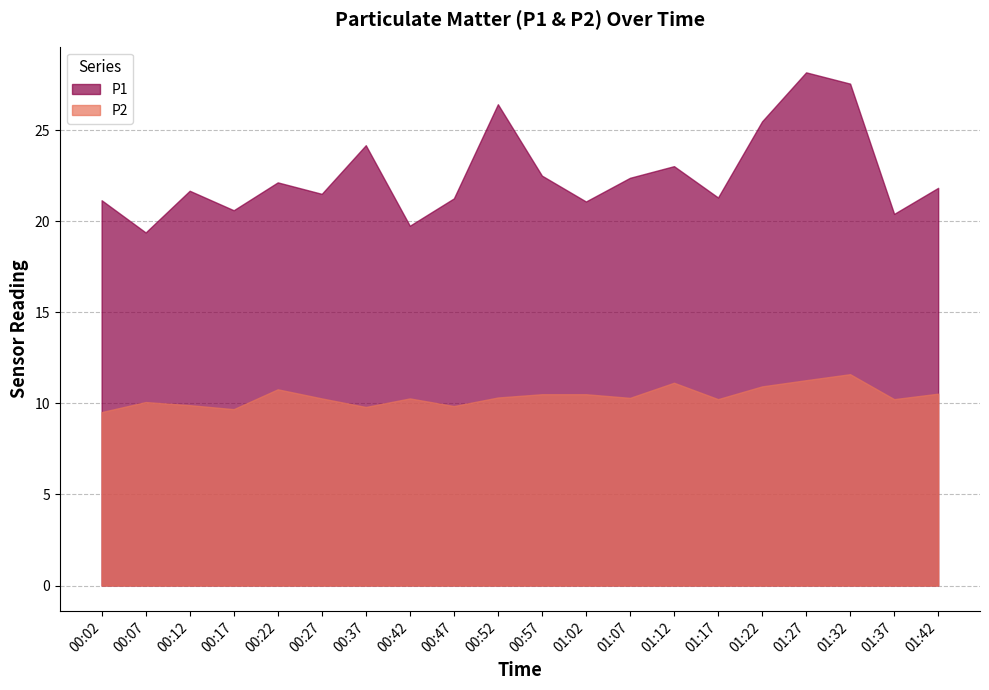

What is the average value of the P1 series?

22.6